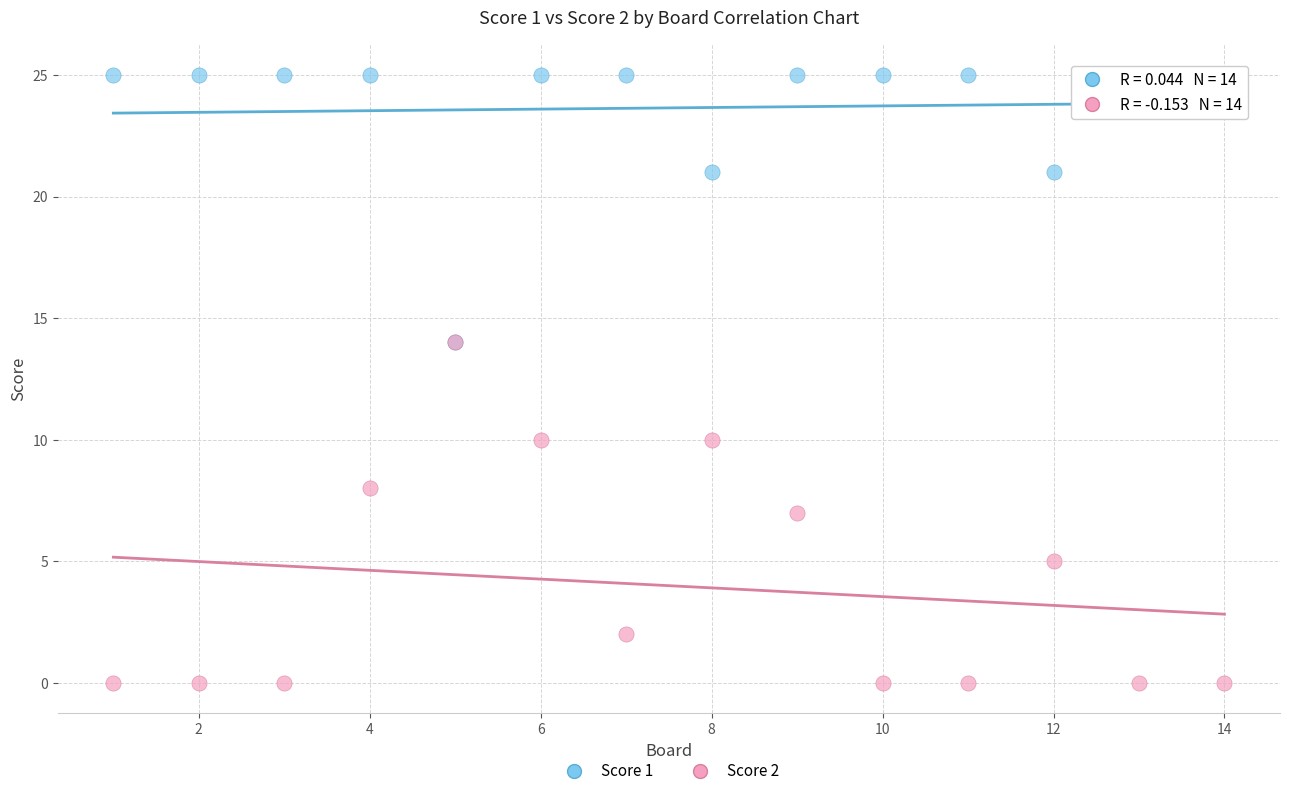

What are all the series names shown in the legend?

Score 1, Score 2